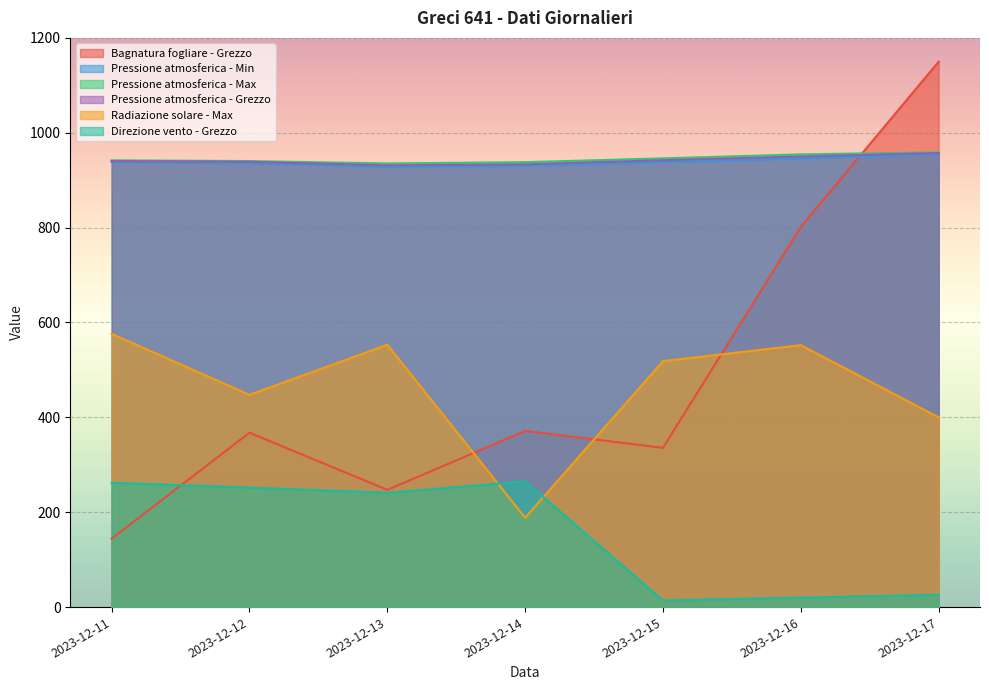

Where is the first local minimum for Pressione atmosferica - Min?

2023-12-13